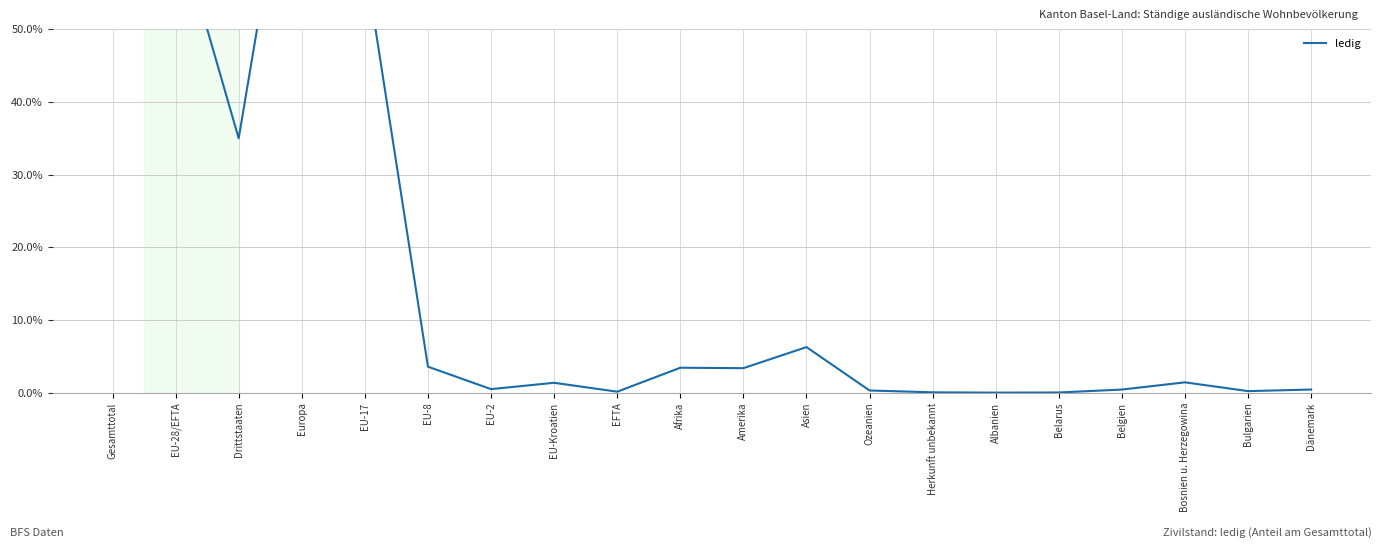

How many series are shown in this chart?

1